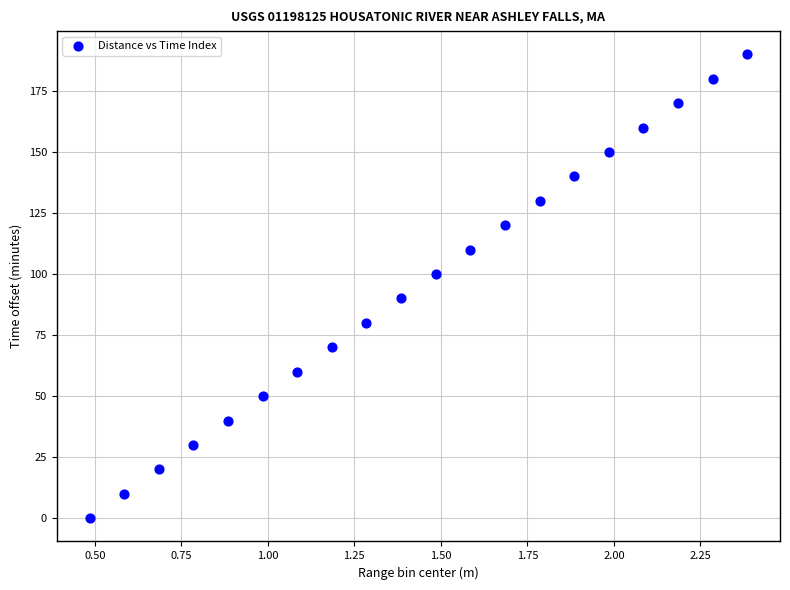

What is the range of Y values (max minus min)?

190